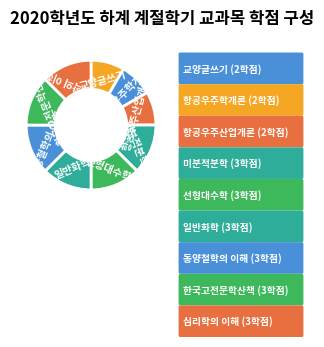

Combined, do 동양철학의 이해 and 항공우주산업개론 account for over 50%?

No